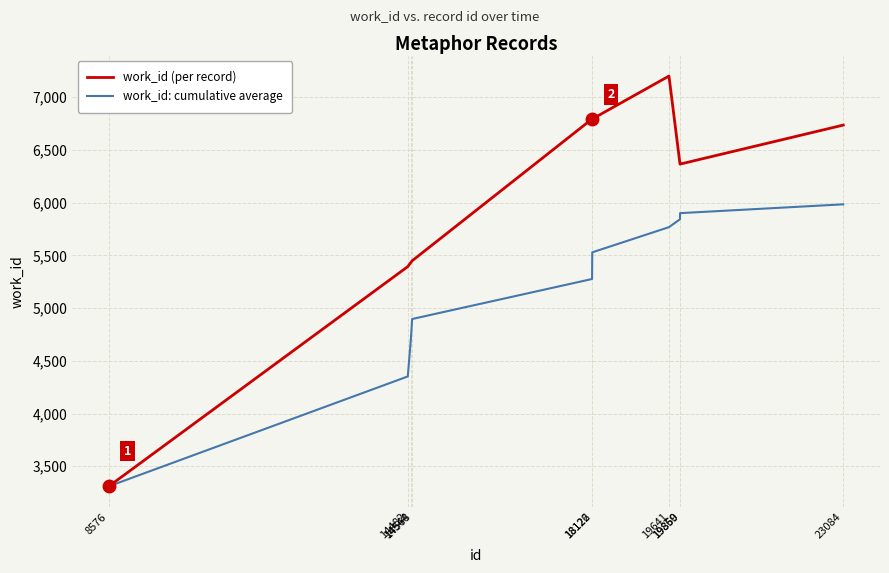

Rank the series at 18126 from lowest to highest value.

work_id: cumulative average, work_id (per record)